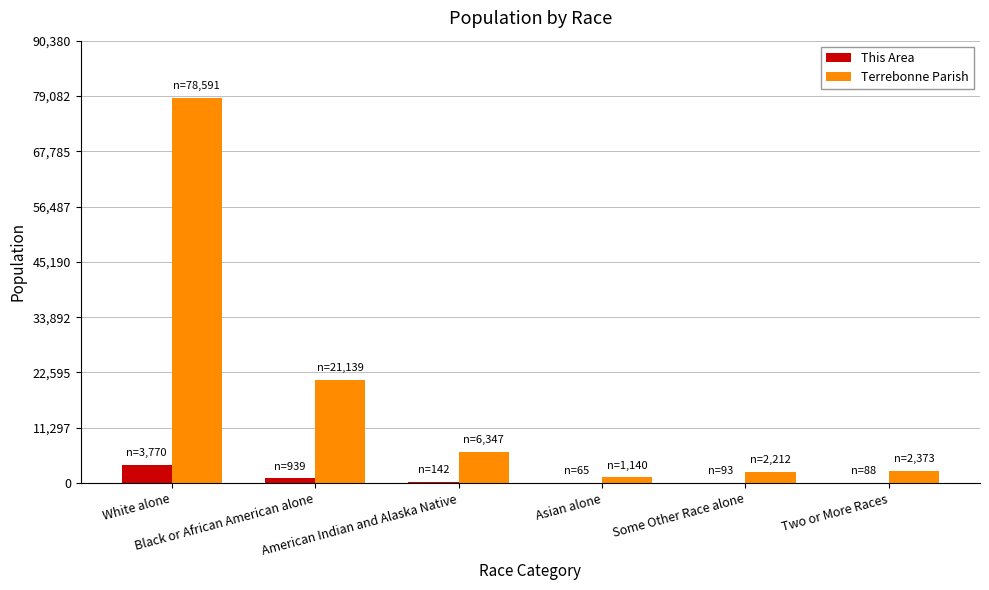

Which series has the largest total across all categories?

Terrebonne Parish